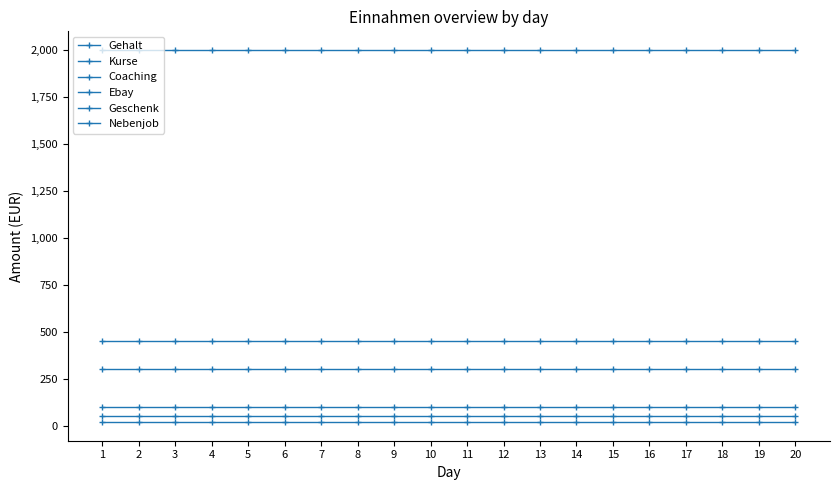

At which category is the sum across all series the highest?

1